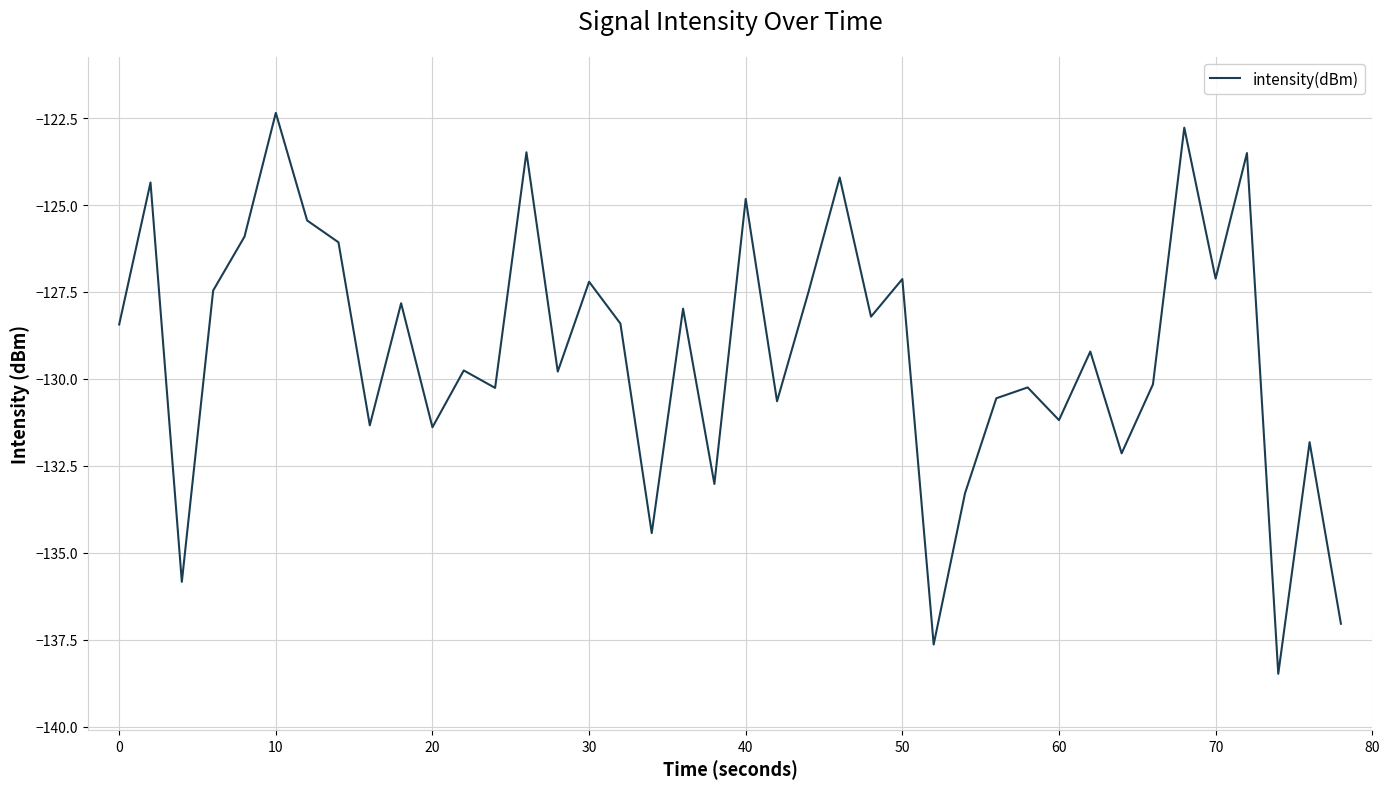

What is the minimum value shown in the chart?

-138.5